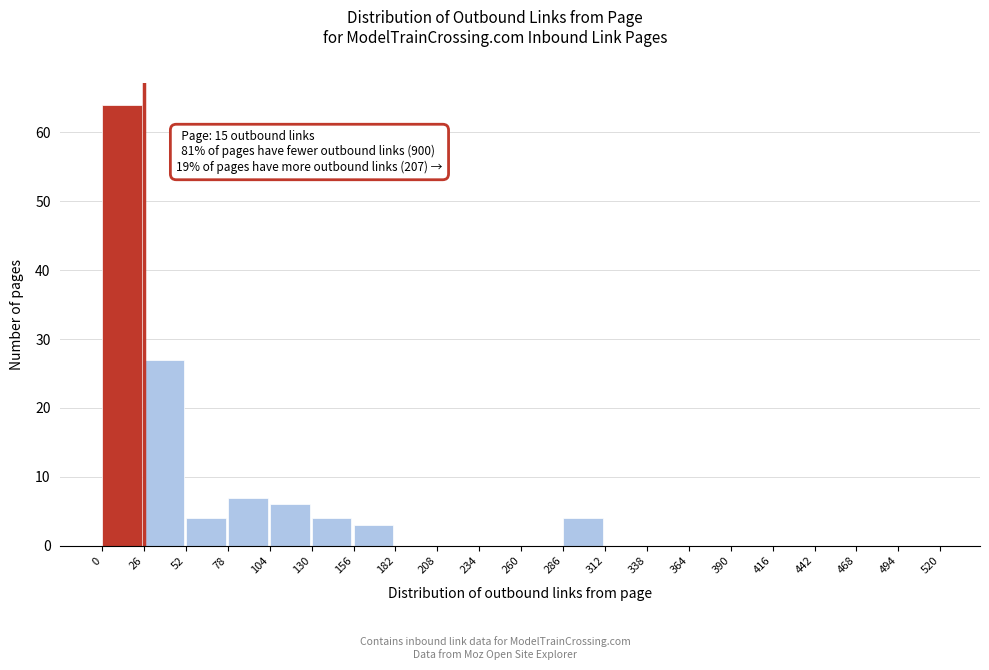

Over which range of the x-axis is the bar tallest?

0 to 26